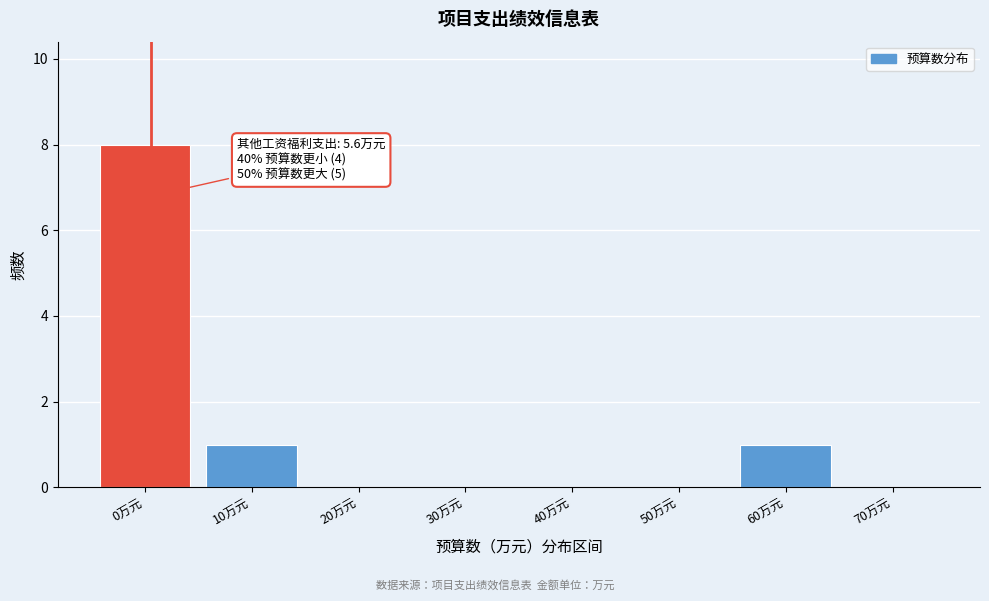

Reading left to right, transcribe all the data shown in this chart.

0万元=8	10万元=1	20万元=0	30万元=0	40万元=0	50万元=0	60万元=1	70万元=0